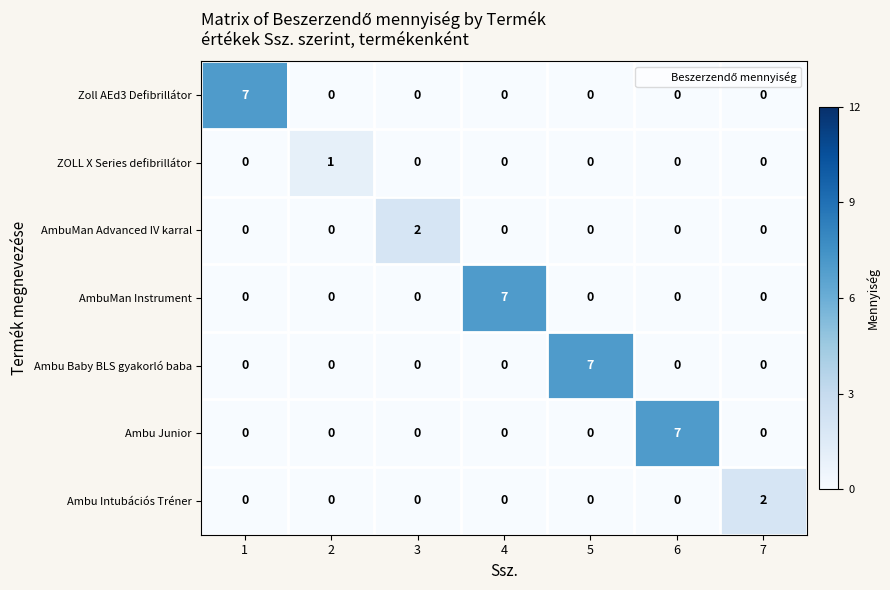

Which category has the highest value in the Ambu Baby BLS gyakorló baba series?

5